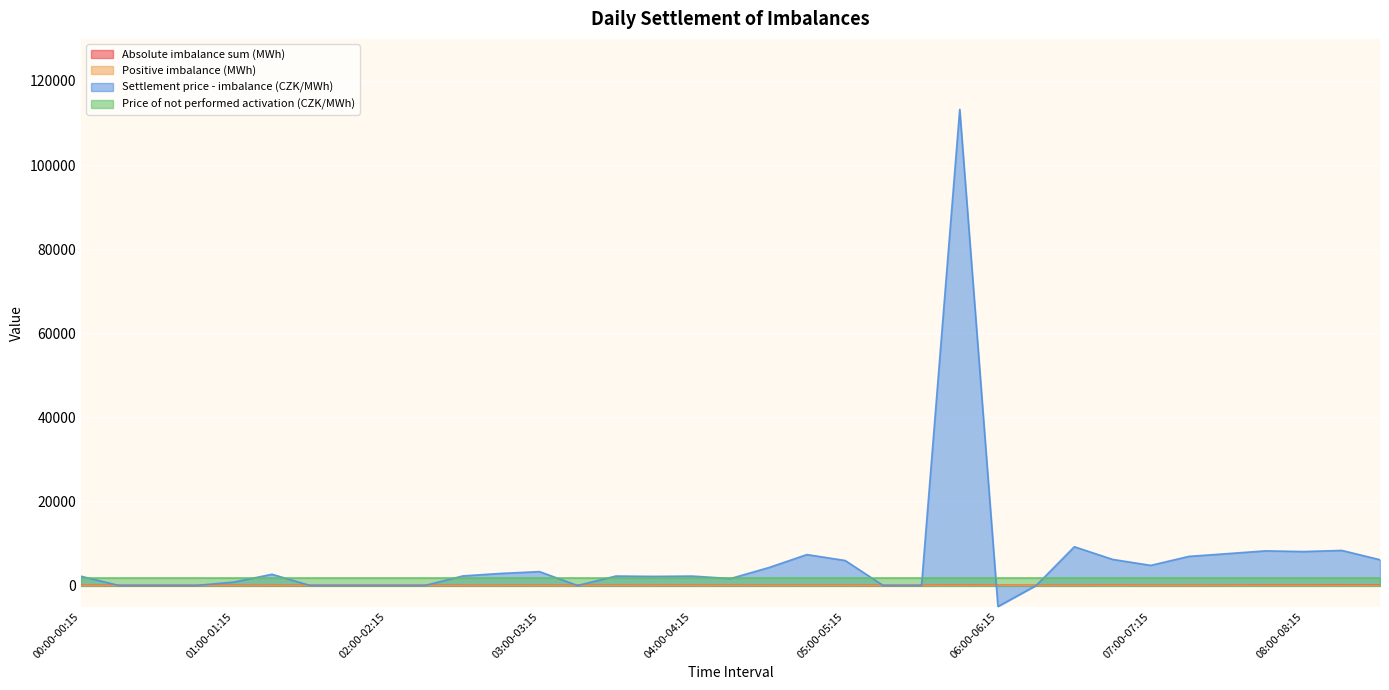

At which label does Positive imbalance (MWh) first exceed 23?

00:00-00:15